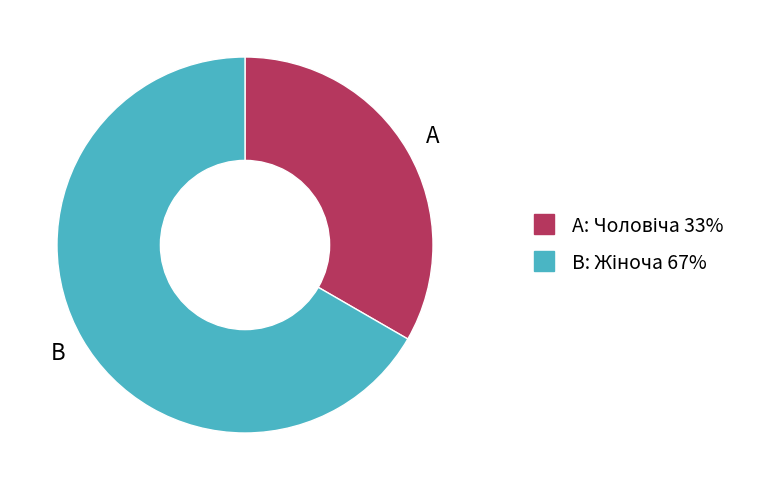

Is there any slice that represents more than half of the pie?

Yes